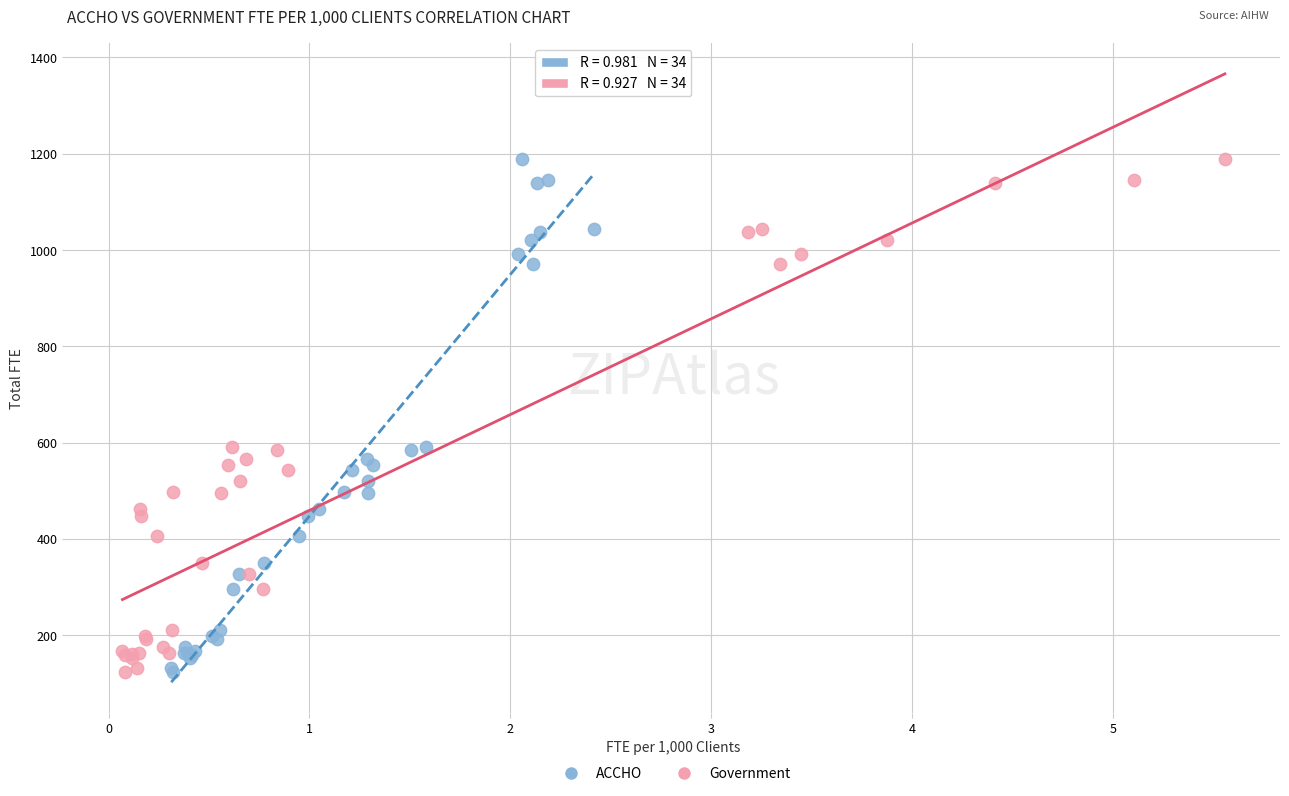

What are all the series names shown in the legend?

ACCHO, Government